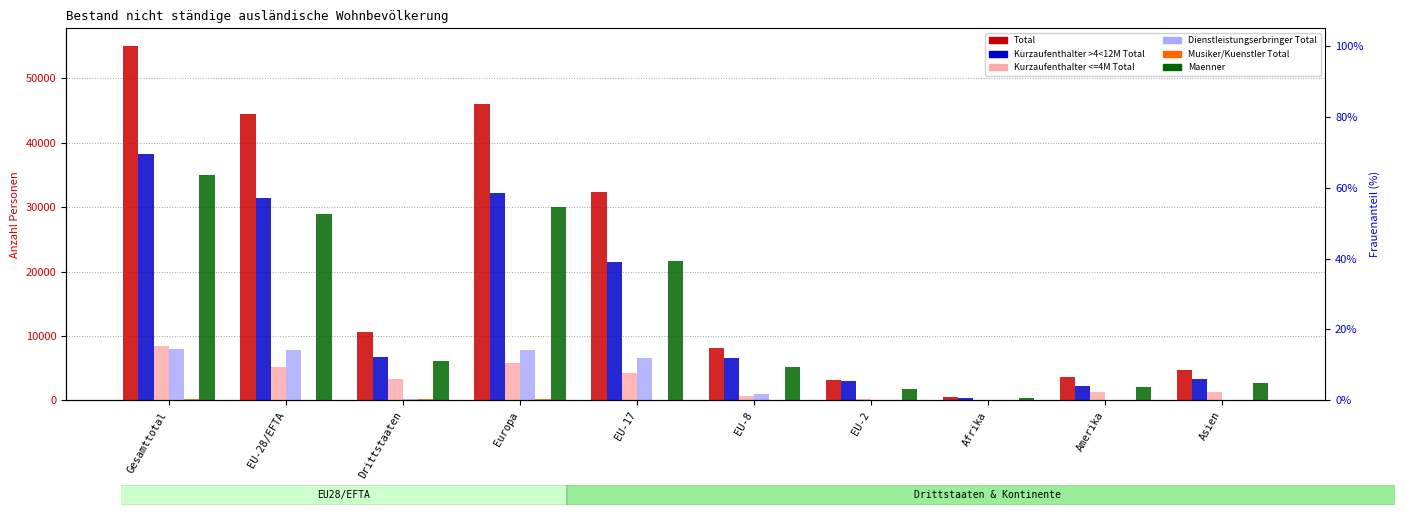

At which label does Maenner first exceed 6055?

Gesamttotal